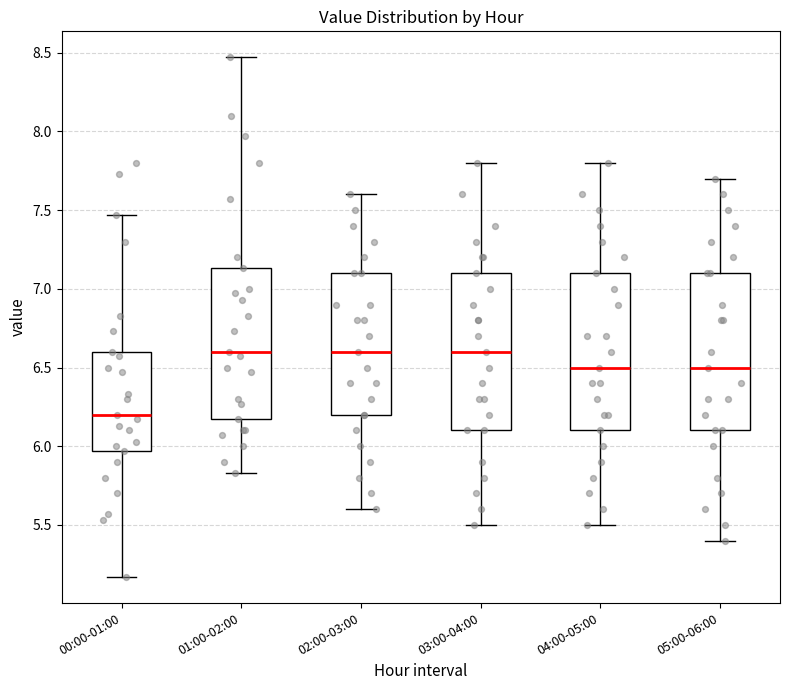

Reading left to right, read every box against the y-axis: the position of its median line, the range the box covers, and the ends of its whiskers. The values are not printed on the chart, so give them approximately, as read against the axis.

00:00-01:00: median 6.20, box 5.95 to 6.60, whiskers 5.15 to 7.45
01:00-02:00: median 6.60, box 6.15 to 7.15, whiskers 5.85 to 8.45
02:00-03:00: median 6.60, box 6.20 to 7.10, whiskers 5.60 to 7.60
03:00-04:00: median 6.60, box 6.10 to 7.10, whiskers 5.50 to 7.80
04:00-05:00: median 6.50, box 6.10 to 7.10, whiskers 5.50 to 7.80
05:00-06:00: median 6.50, box 6.10 to 7.10, whiskers 5.40 to 7.70